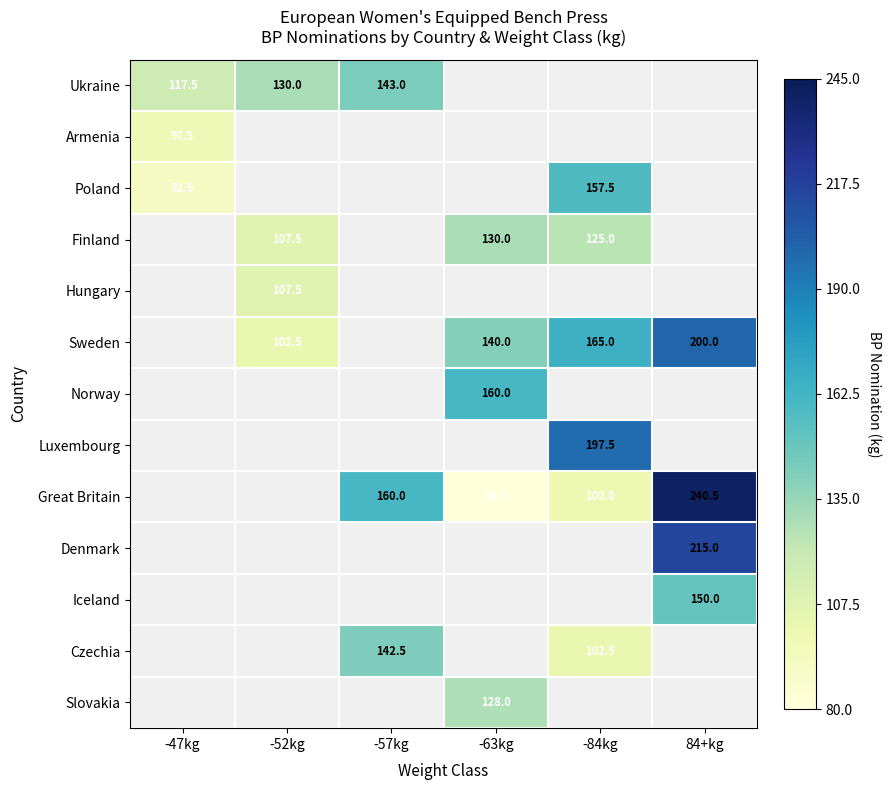

Is the value of Great Britain at 84+kg greater than the value of Finland at -84kg?

Yes